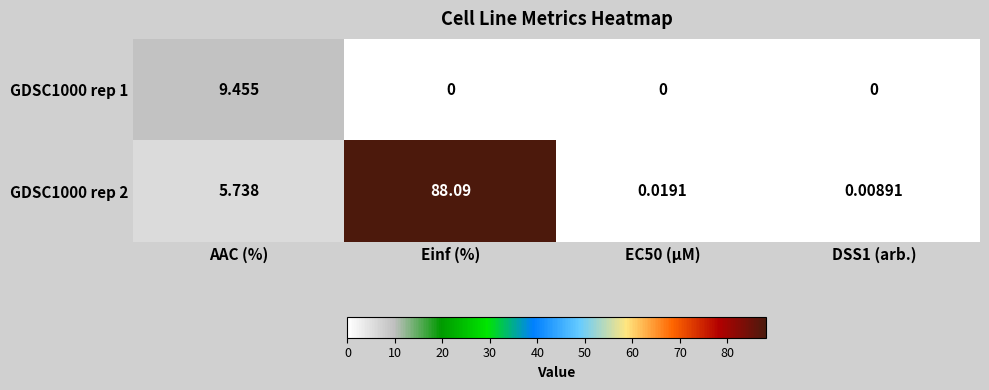

At which category does the chart reach its peak across all series?

Einf (%)